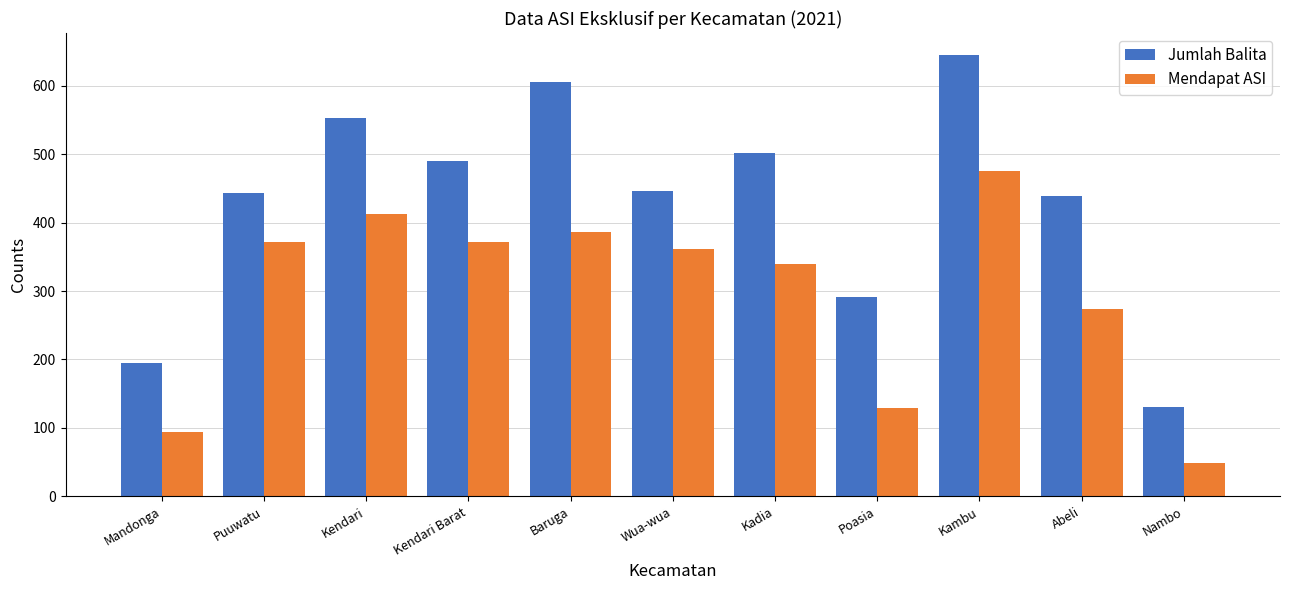

Rank the series at Abeli from highest to lowest value.

Jumlah Balita, Mendapat ASI